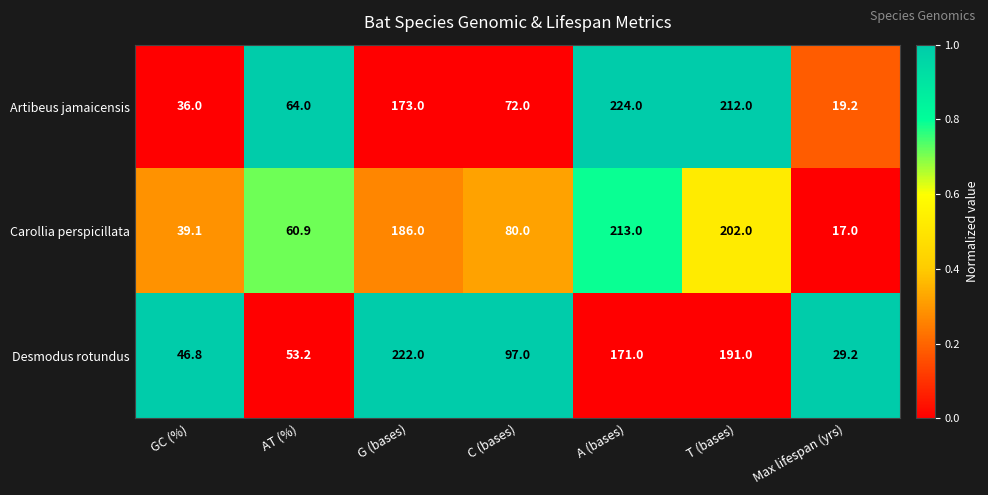

Count the number of categories in the chart.

7